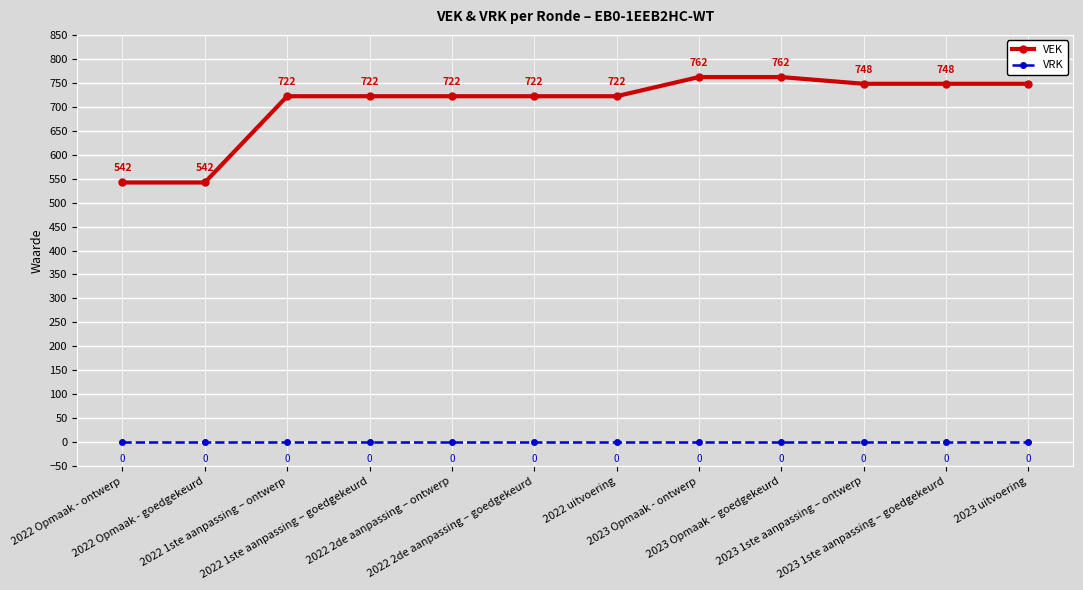

Is it true that VEK equals 722 at 2022 1ste aanpassing – goedgekeurd?

True